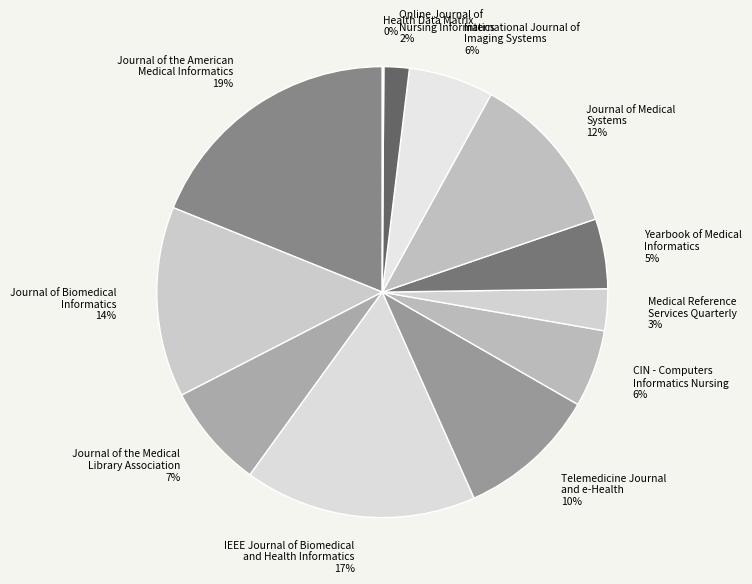

Do Medical Reference Services Quarterly and IEEE Journal of Biomedical and Health Informatics together represent more than half of the pie?

No